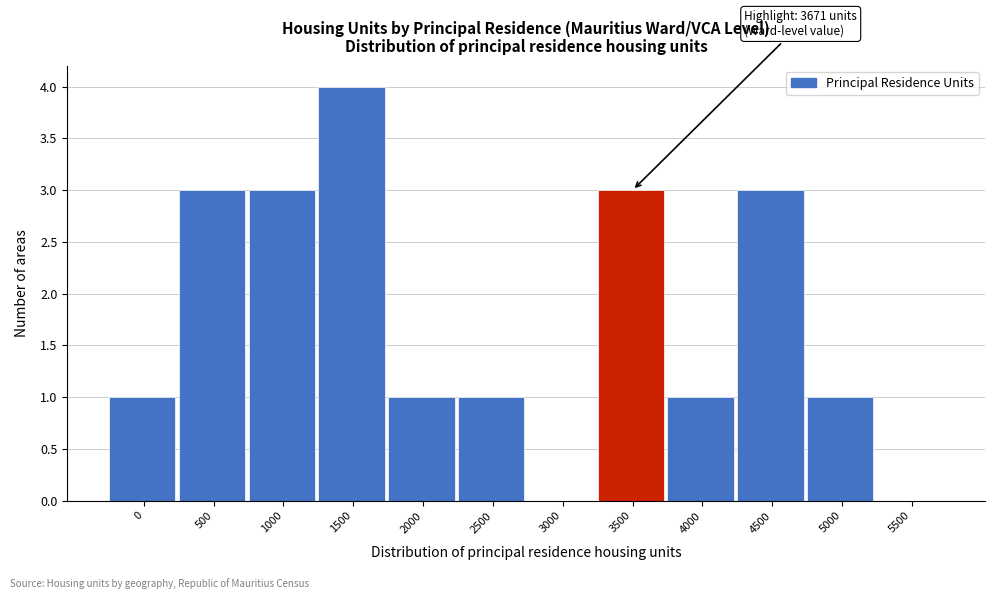

Reading right to left, extract all data points from this chart.

5500=0	5000=1	4500=3	4000=1	3500=3	3000=0	2500=1	2000=1	1500=4	1000=3	500=3	0=1